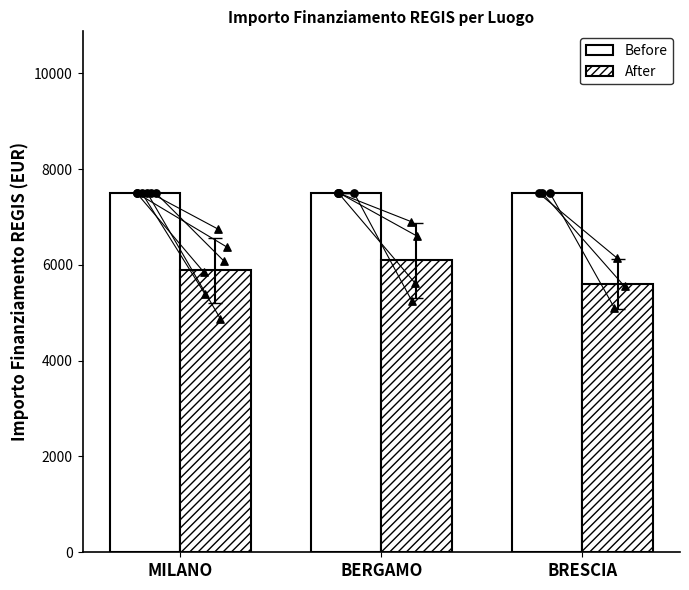

Which series reaches the maximum Y coordinate?

Before